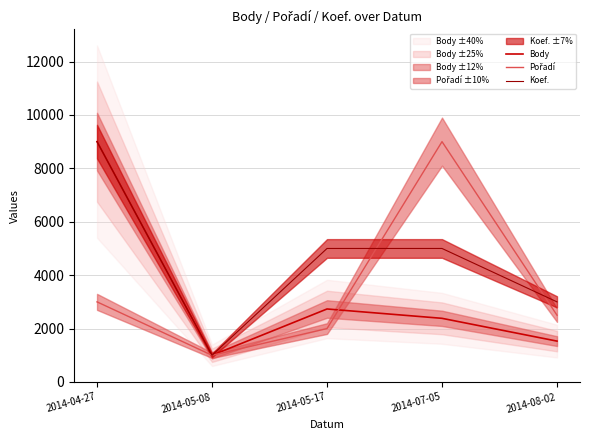

What are all the series names shown in the legend?

Body, Pořadí, Koef.